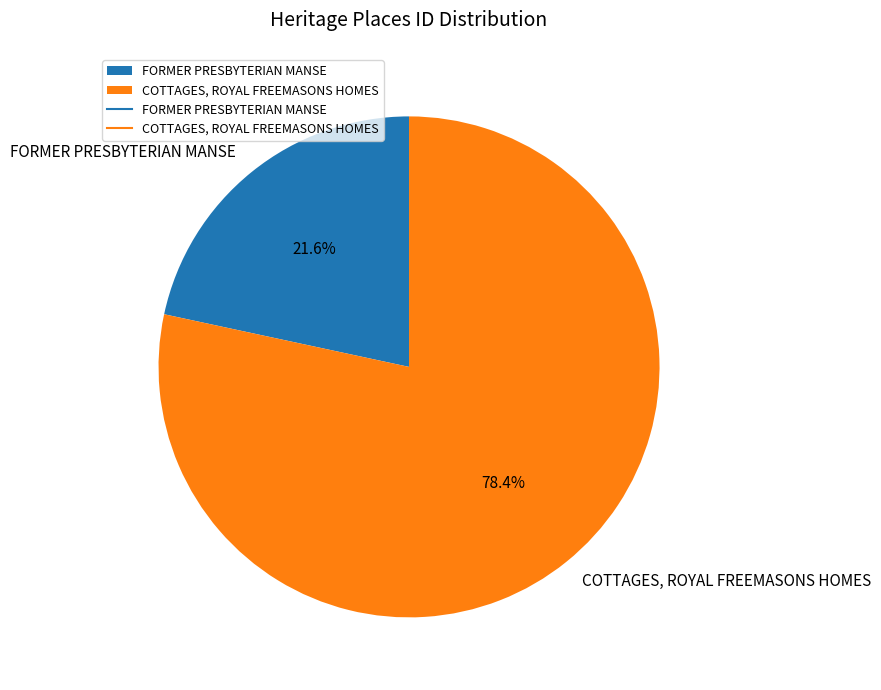

How many segments does this pie chart have?

2